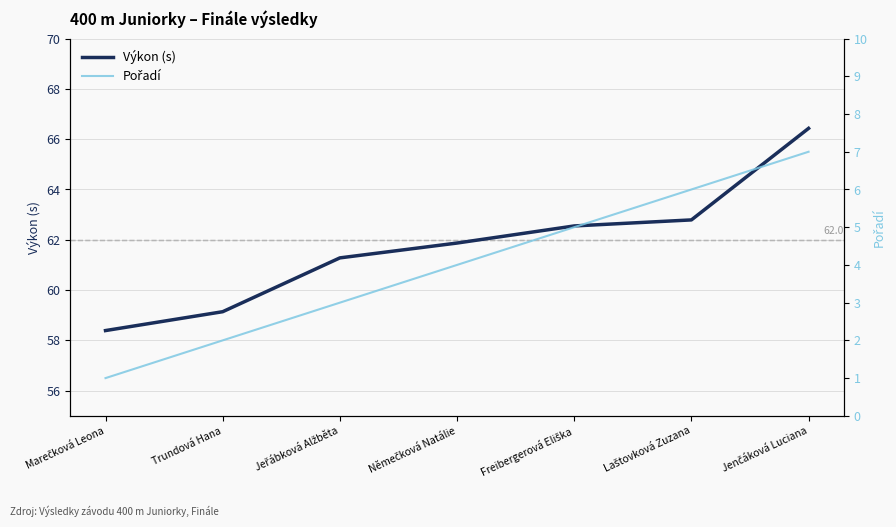

Reading right to left, what are all the values shown in this chart?

Výkon (s): Jenčáková Luciana=66.4	Laštovková Zuzana=62.8	Freibergerová Eliška=62.5	Němečková Natálie=61.9	Jeřábková Alžběta=61.3	Trundová Hana=59.1	Marečková Leona=58.4
Pořadí: Jenčáková Luciana=7.0	Laštovková Zuzana=6.0	Freibergerová Eliška=5.0	Němečková Natálie=4.0	Jeřábková Alžběta=3.0	Trundová Hana=2.0	Marečková Leona=1.0